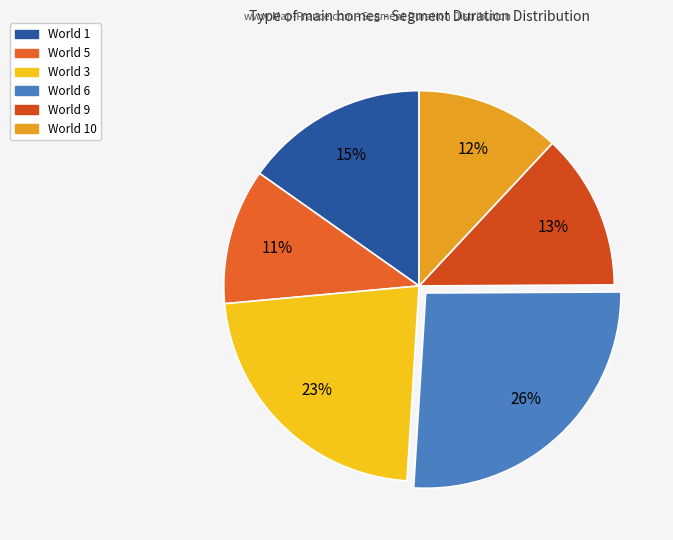

How many slices are in this pie chart?

6